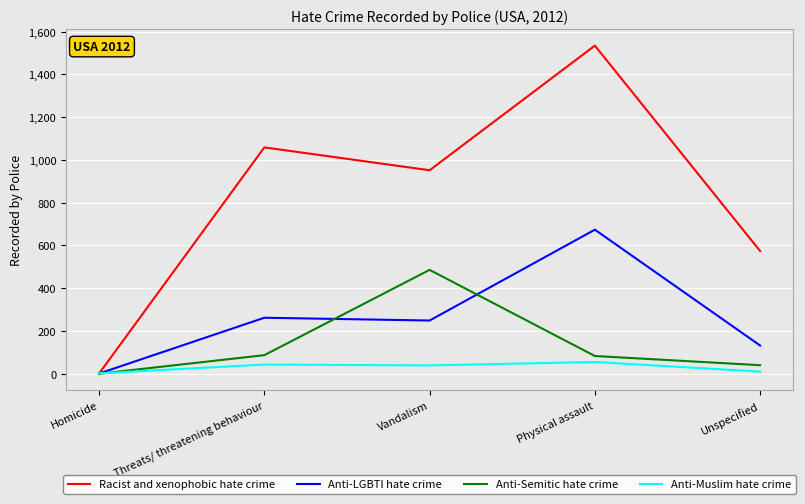

Which label corresponds to the largest value in the chart?

Physical assault